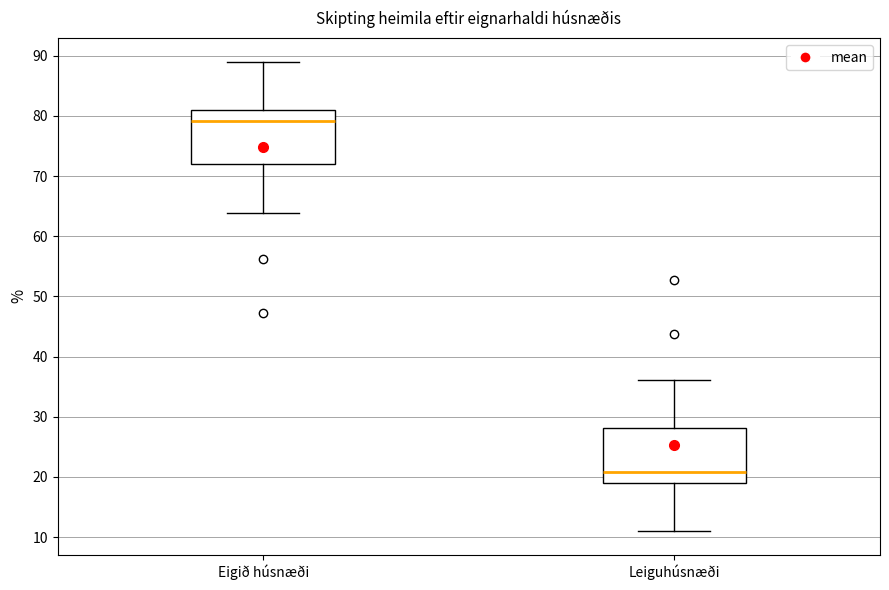

Reading left to right, transcribe this box plot: for each box, give where its median line is, the range the box spans, and where its two whiskers end, as read against the y-axis. The values are not printed on the chart, so give them approximately, as read against the axis.

Eigið húsnæði: median 79, box 72 to 81, whiskers 64 to 89
Leiguhúsnæði: median 21, box 19 to 28, whiskers 11 to 36